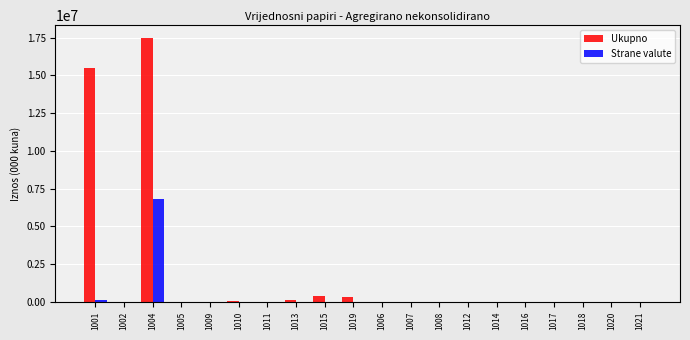

What is the total value across all series at 1001?

15628265